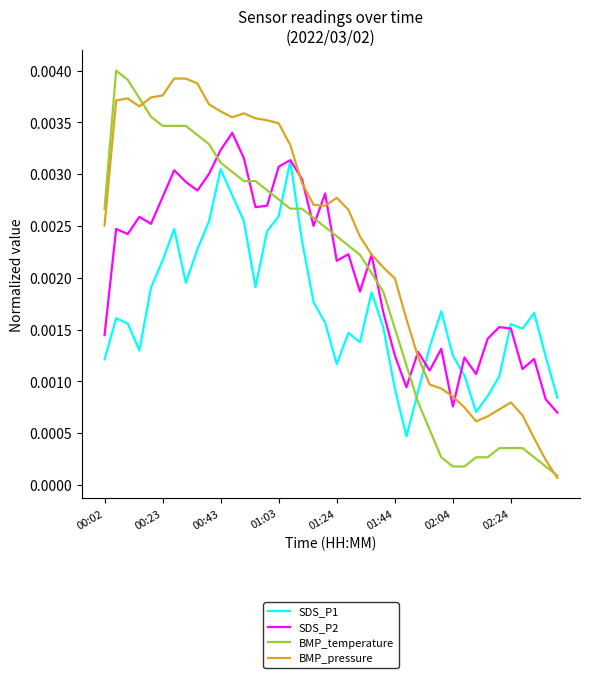

Which series has the largest total across all categories?

BMP_pressure